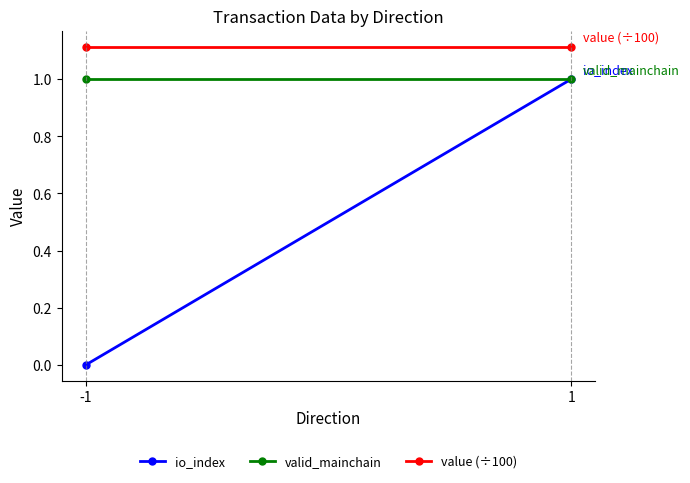

List the labels in order of valid_mainchain value, largest first.

-1, 1